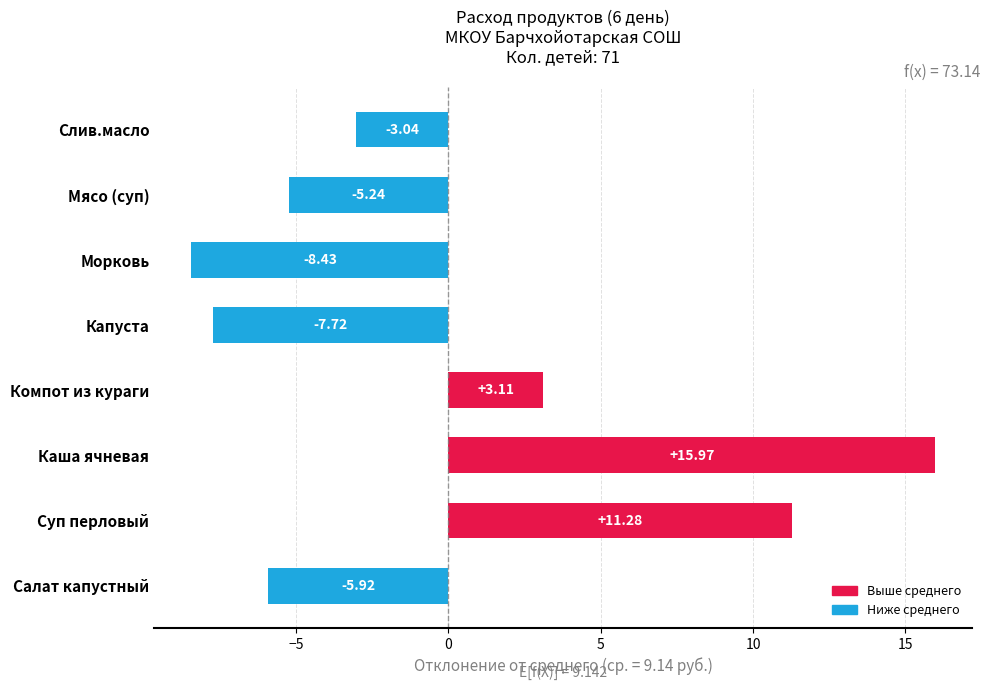

At which category does the chart reach its minimum across all series?

Морковь